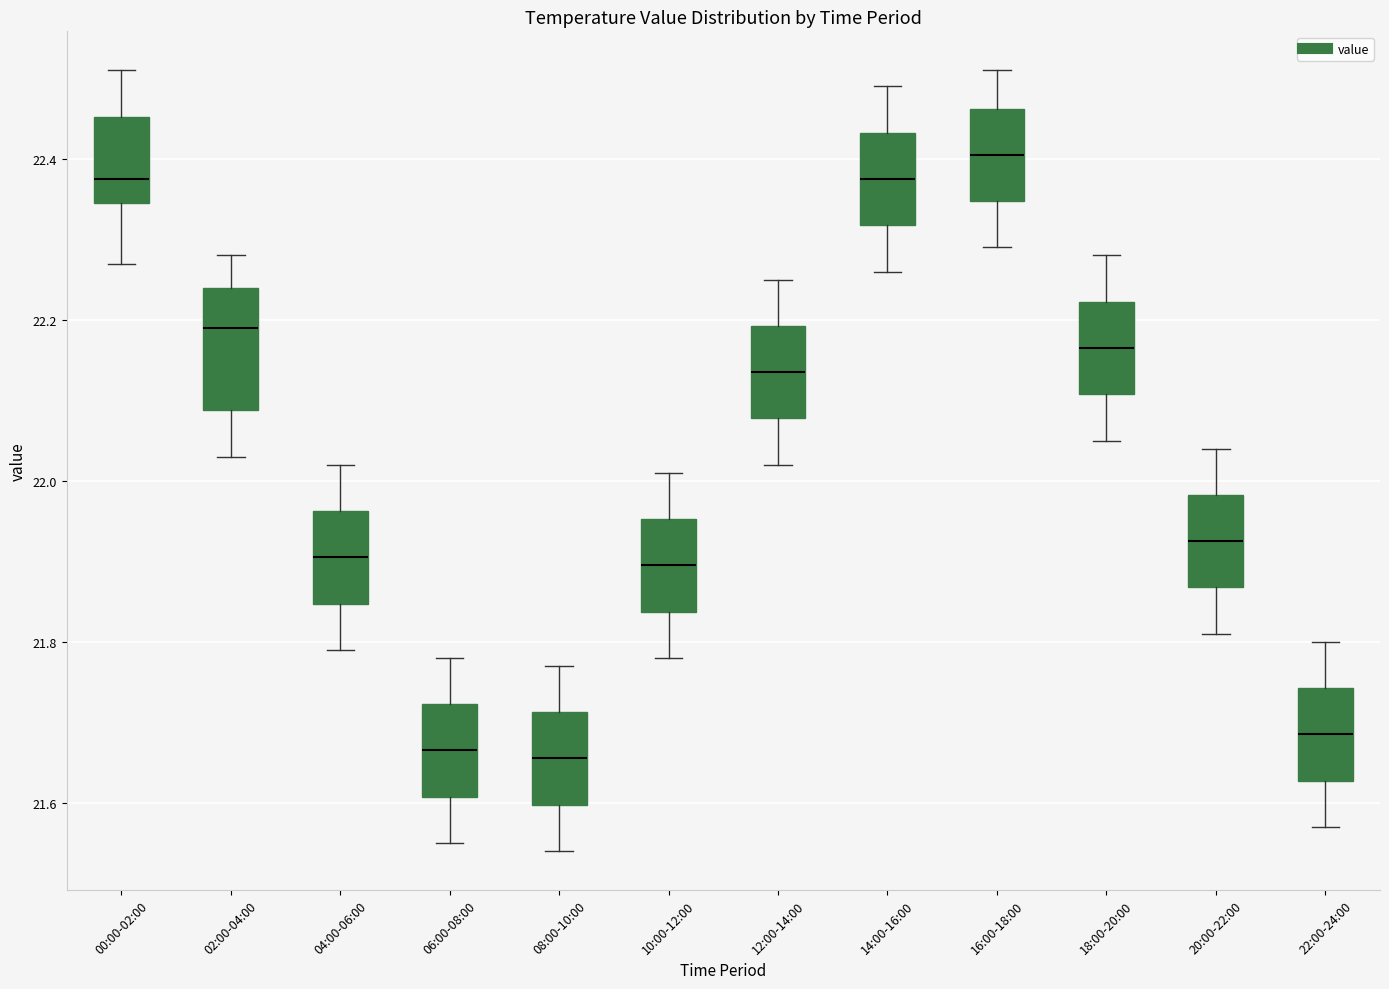

Which box is the tallest, from its lower edge to its upper edge?

02:00-04:00